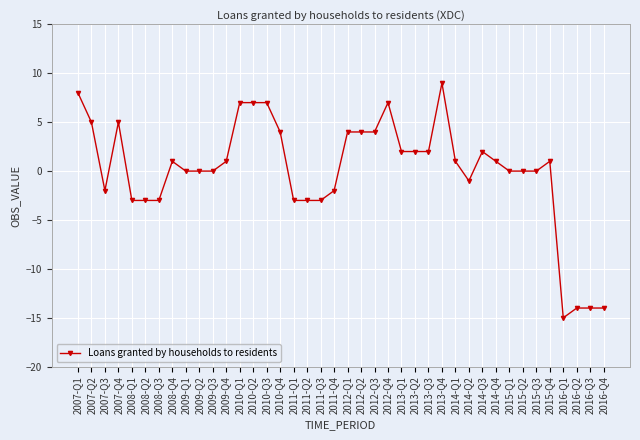

True or false: there are more than 0 points higher than both neighbors.

True